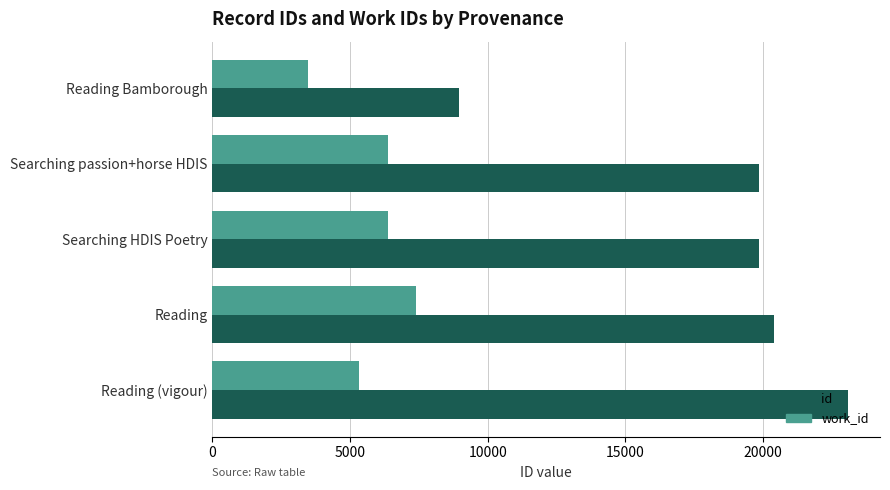

Where is id nearest to the value 16018?

Searching passion+horse HDIS